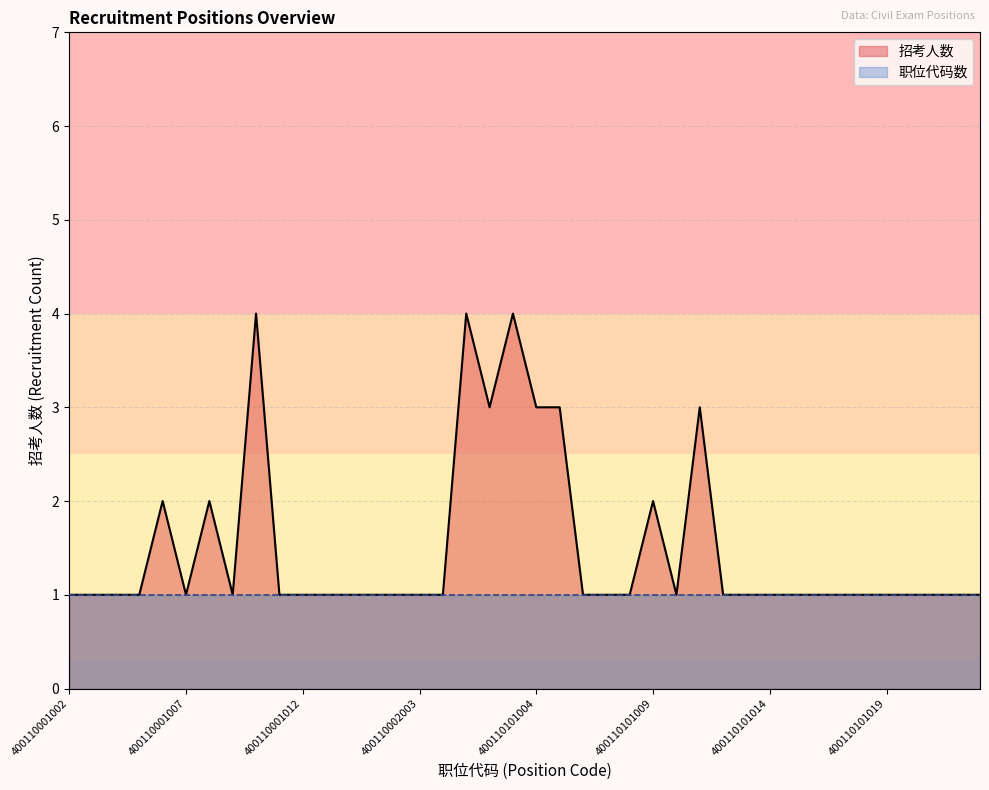

At which label is the value closest to 2?

400110001006